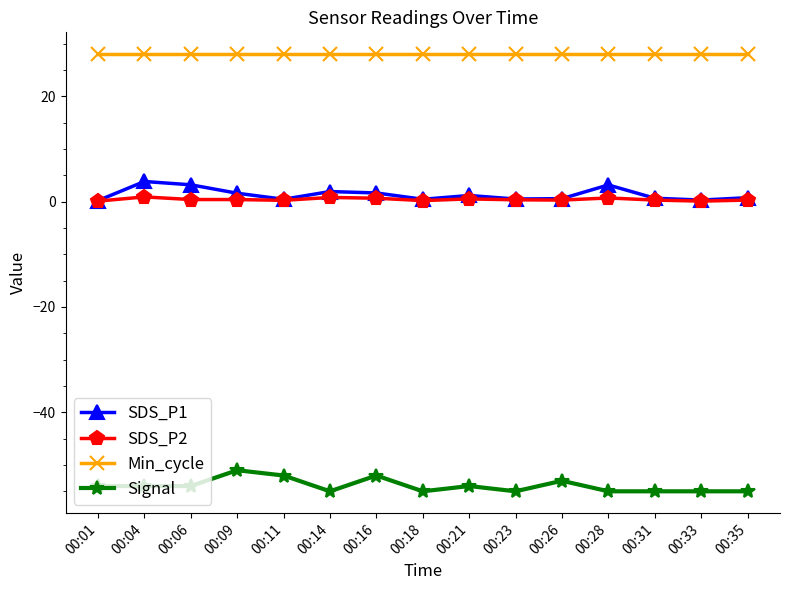

Does the chart display data point markers on the line(s)?

Yes